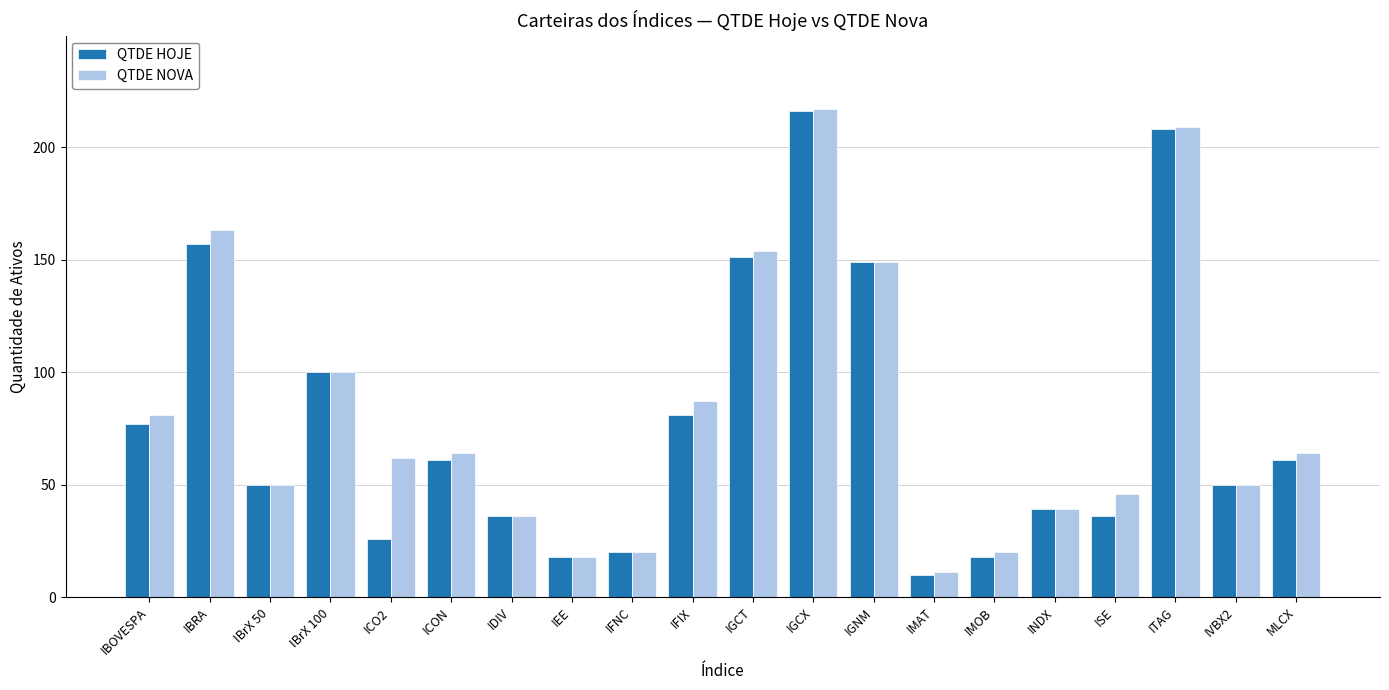

How many distinct data groups are displayed?

2